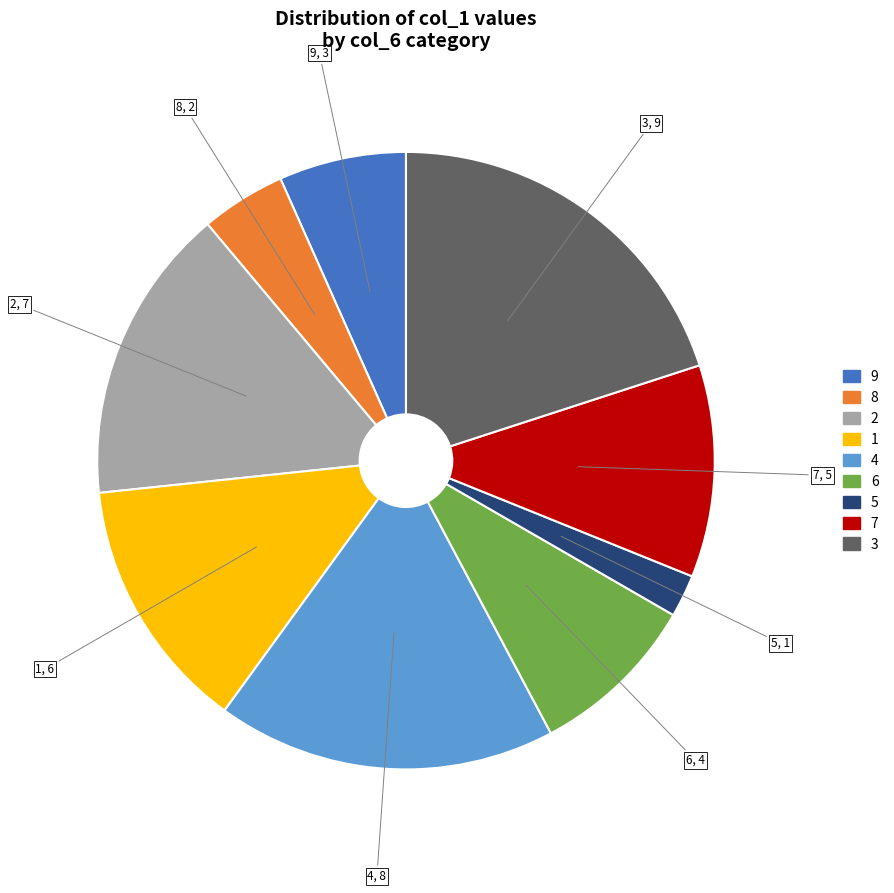

Is the sum of 2 and 7 greater than half?

No